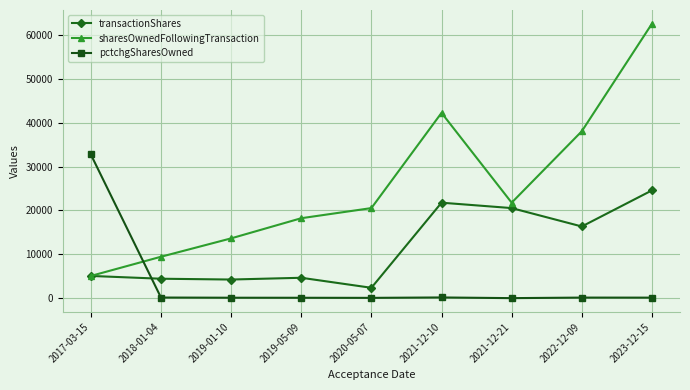

Between 2019-01-10 and 2023-12-15, which series saw the biggest shift?

sharesOwnedFollowingTransaction